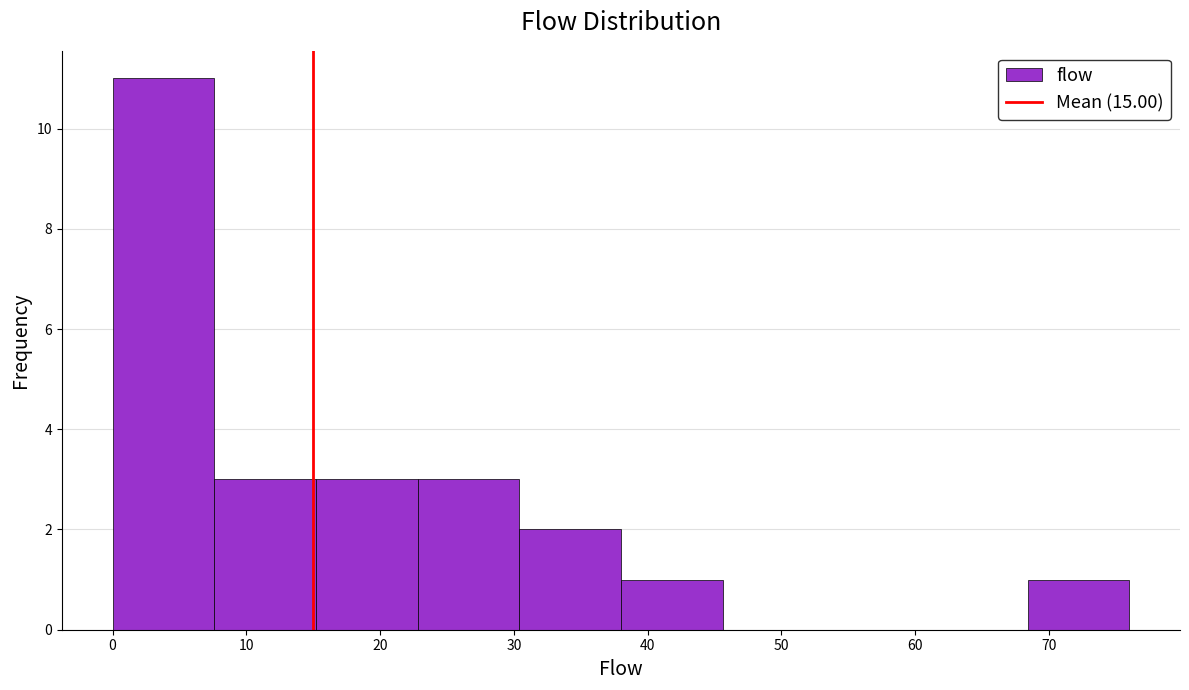

Reading left to right, transcribe this chart: for each bar, give the range it covers on the x-axis and its height. Neither the bar edges nor the heights are printed on the chart, so give them approximately, as read against the axes.

0.0 to 7.6: 11
7.6 to 15.2: 3
15.2 to 22.8: 3
22.8 to 30.4: 3
30.4 to 38.0: 2
38.0 to 45.6: 1
45.6 to 53.2: 0
53.2 to 60.8: 0
60.8 to 68.4: 0
68.4 to 76.0: 1